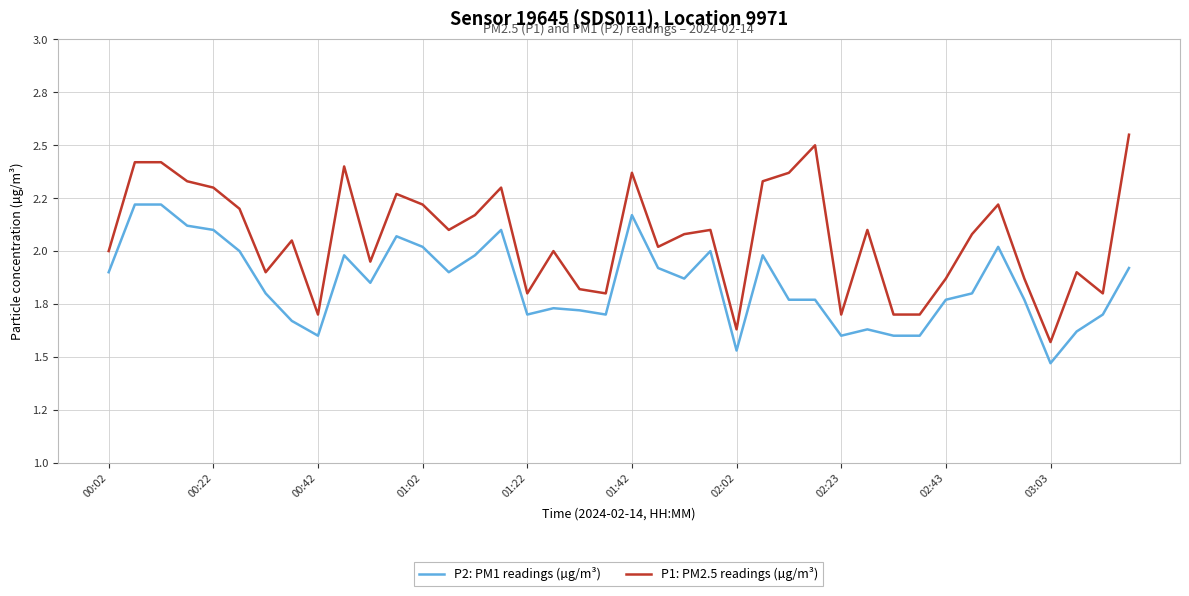

Does the chart have visible grid lines?

Yes